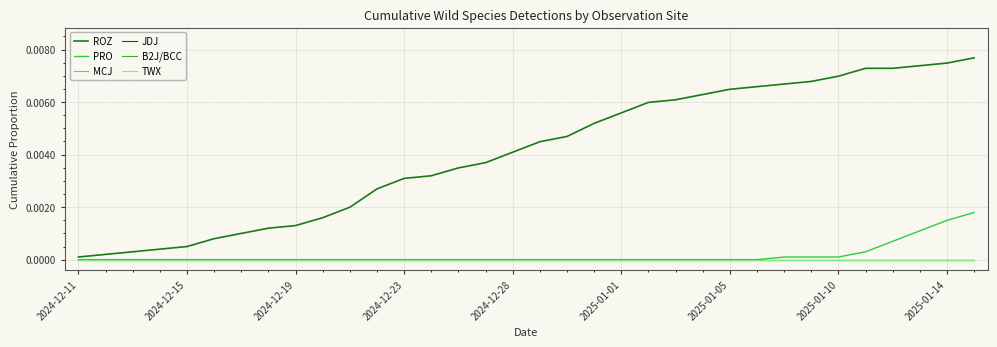

Does the chart display data point markers on the line(s)?

No